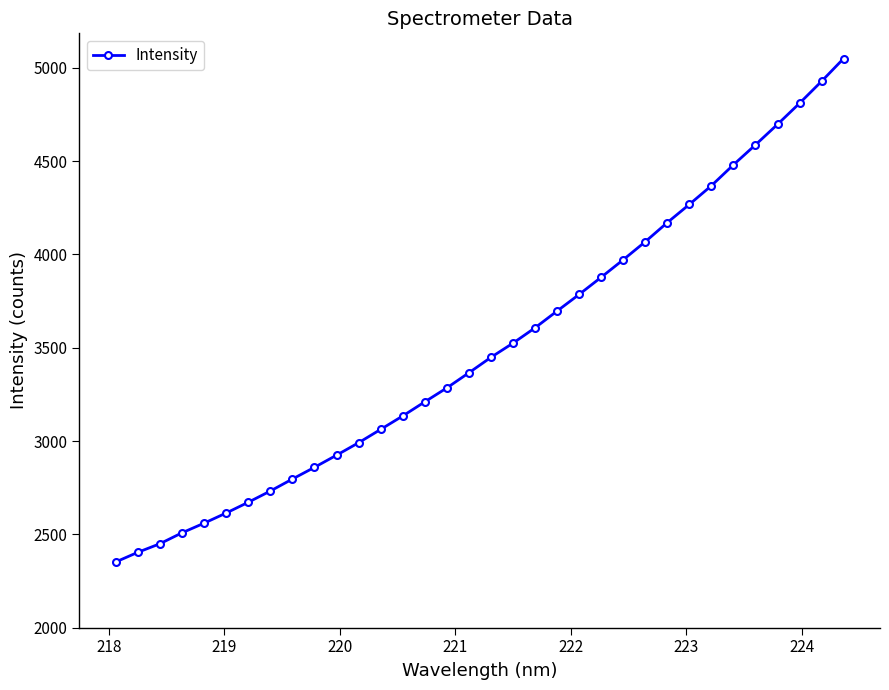

What is the difference between the maximum and minimum values?

2697.9